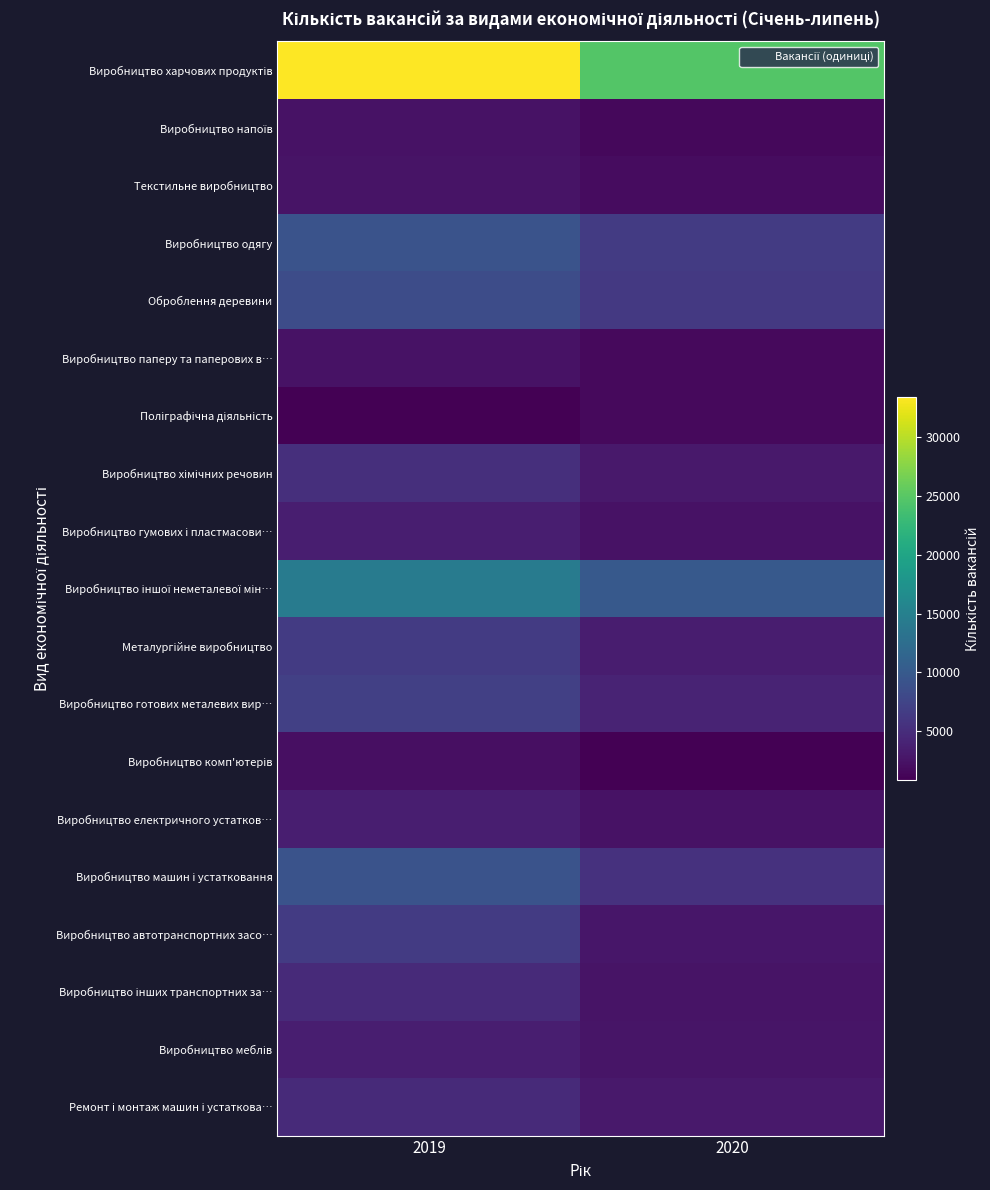

At which category is the sum across all series the highest?

2019